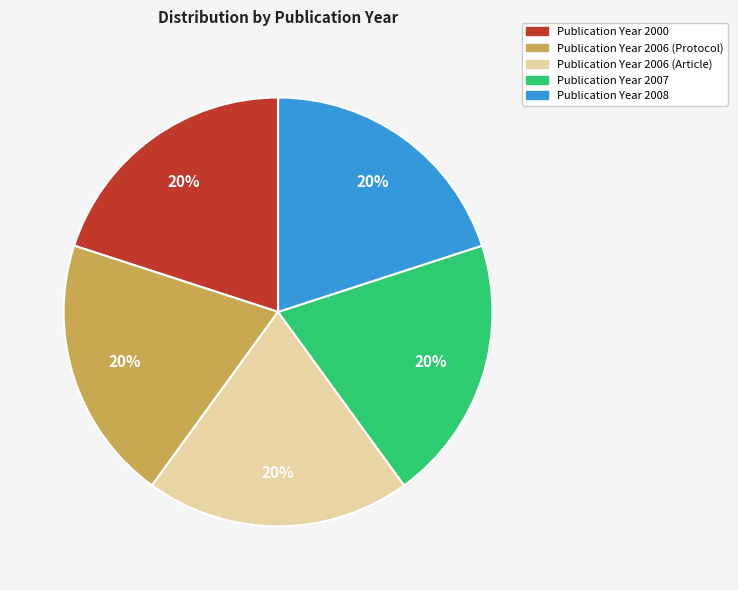

To the nearest percent, what is the average slice percentage?

20%